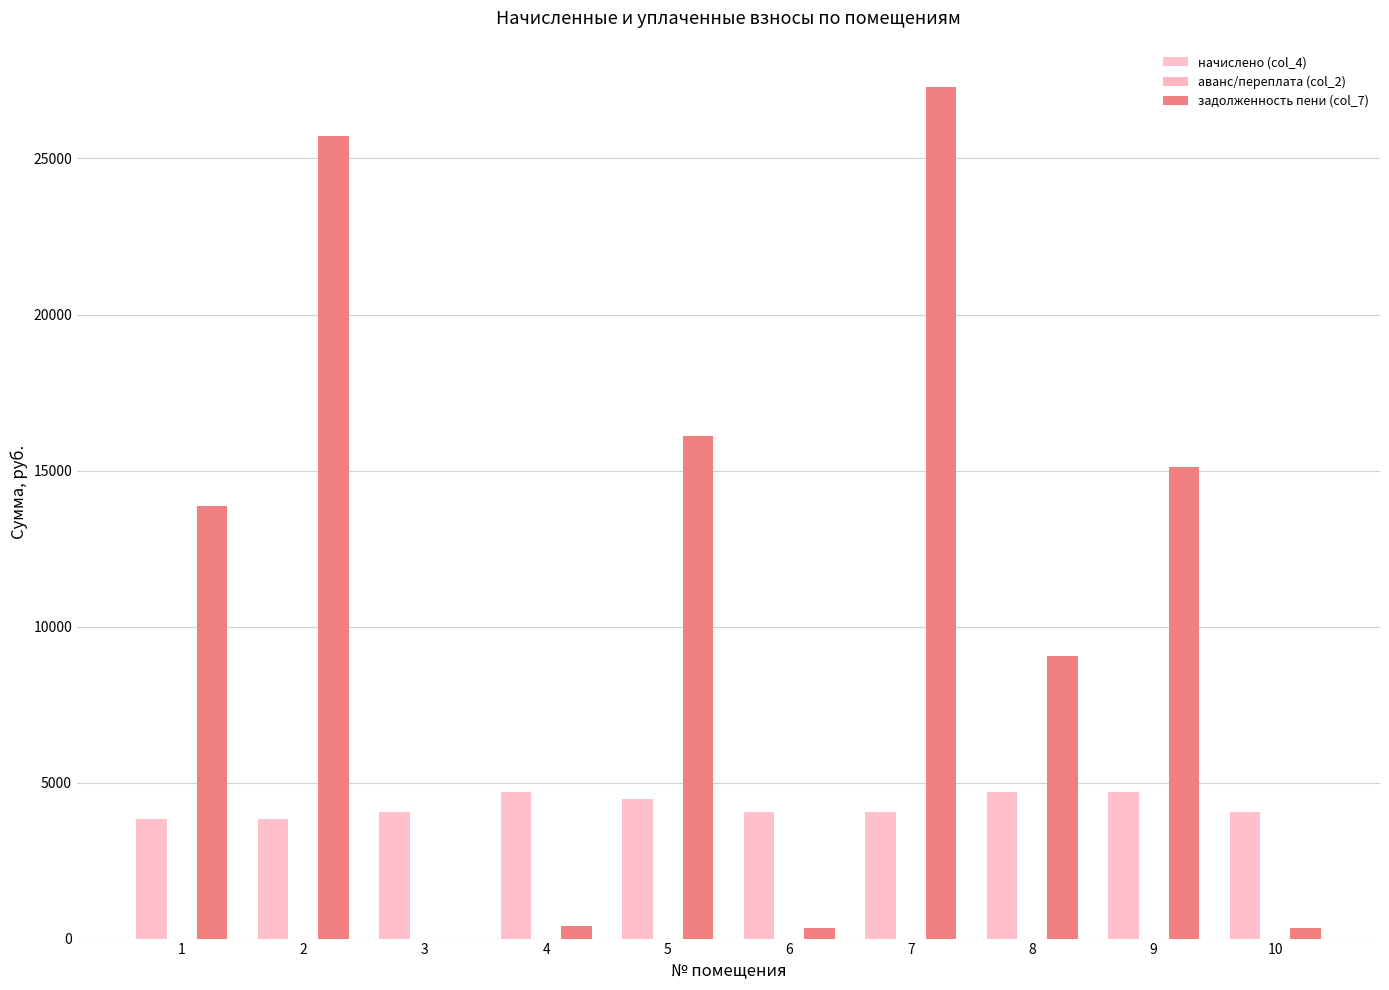

What is the average value of the задолженность пени (col_7) series?

10822.3